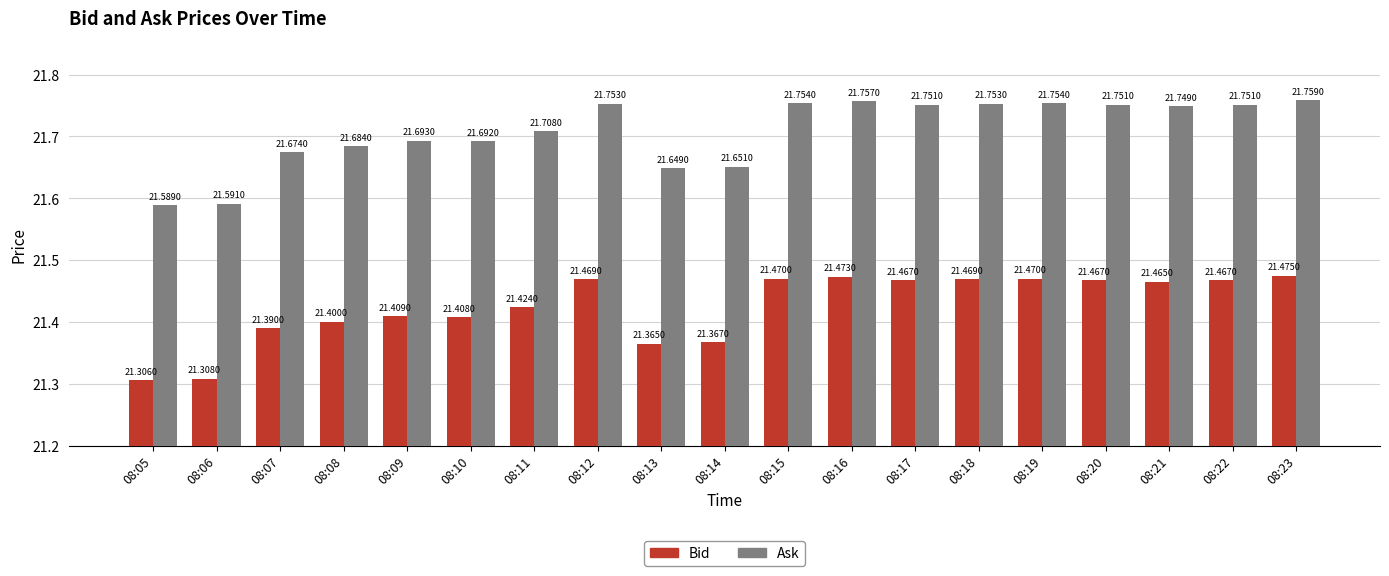

The value of Bid at 08:16 is 21.5. True or false?

True